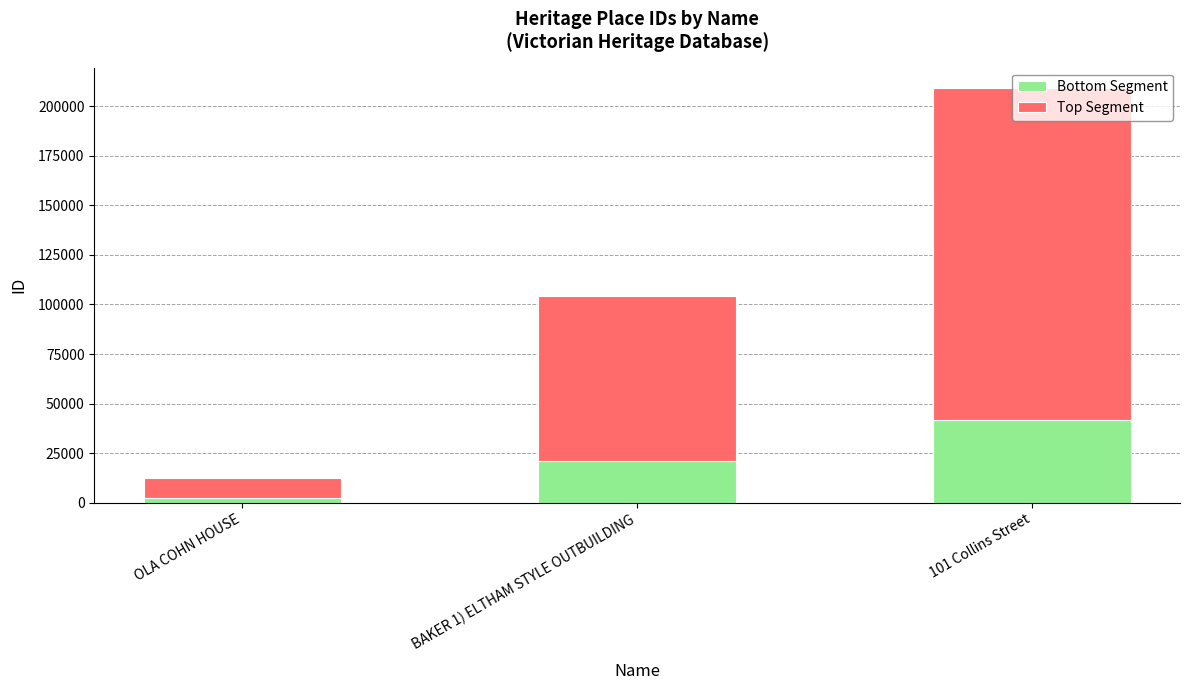

What is the difference between the maximum and minimum values in the Bottom Segment series?

39307